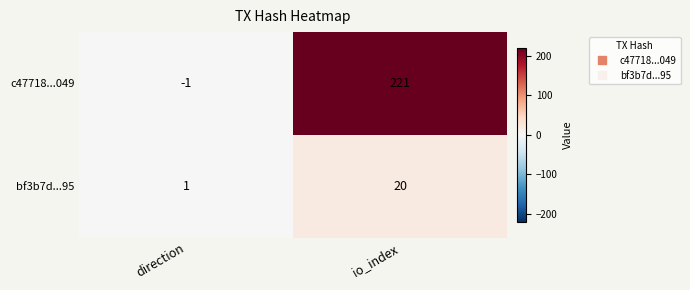

List the series in order of their peak value, lowest first.

bf3b7d...95, c47718...049